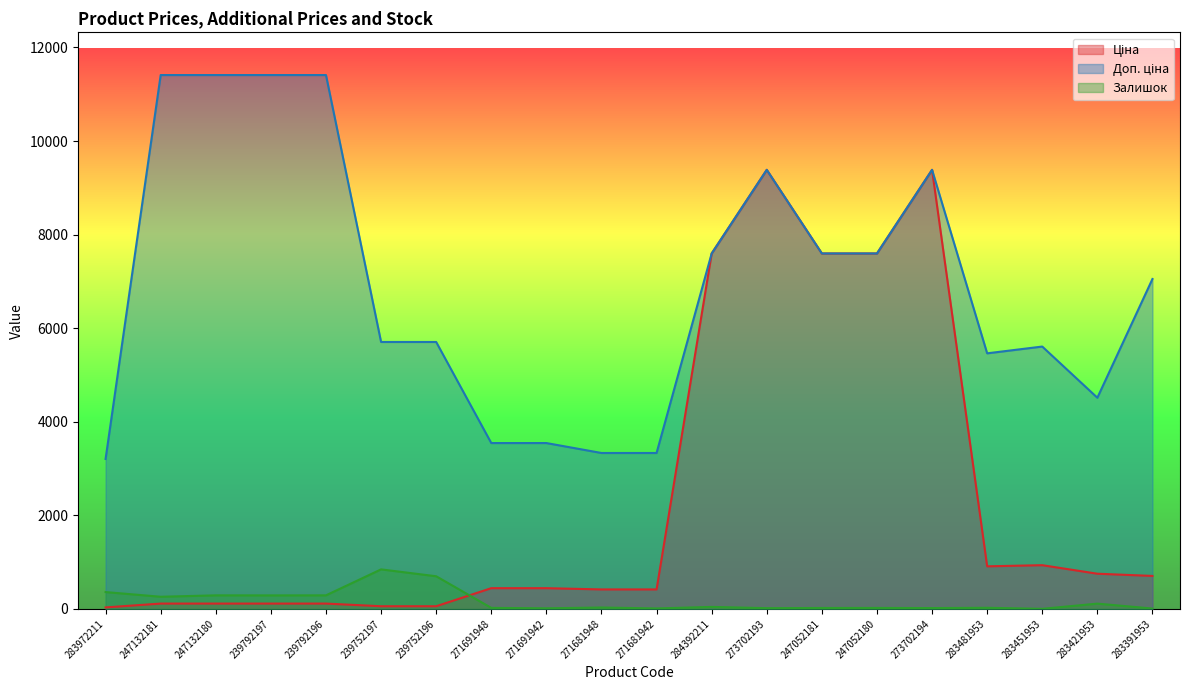

What are all the series names shown in the legend?

Ціна, Доп. ціна, Залишок